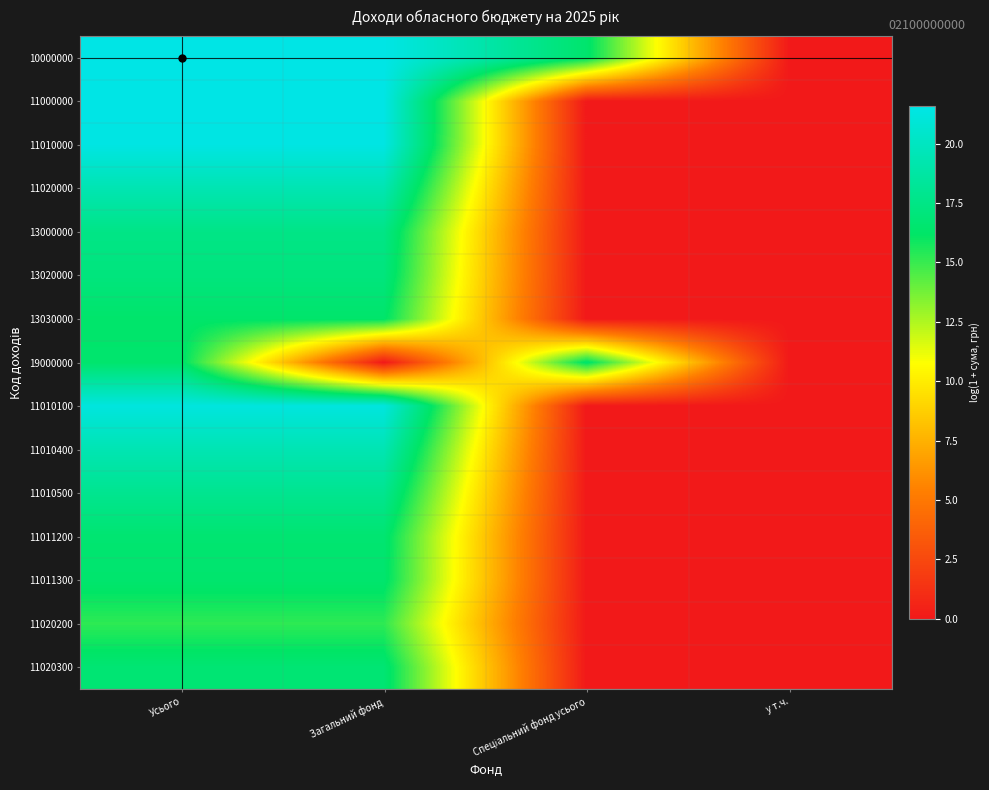

What is the difference between the highest and lowest values at Загальний фонд?

21.6